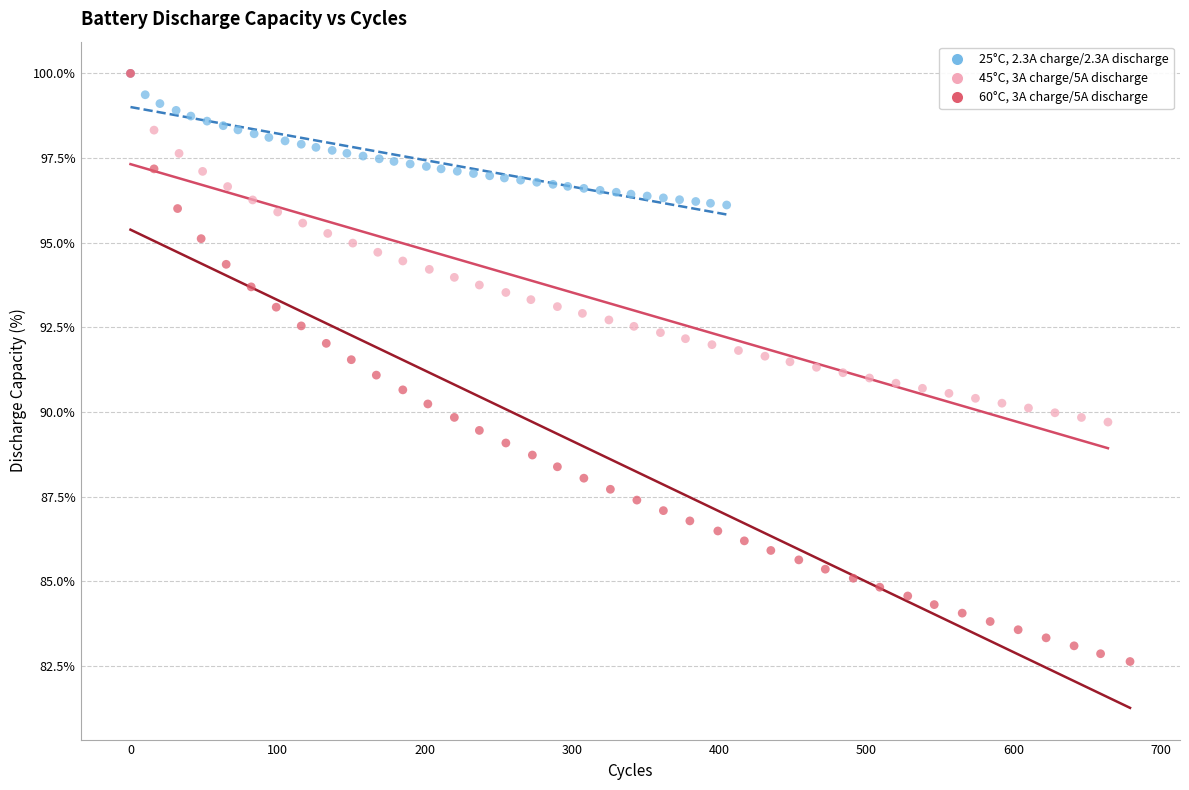

Which series has the widest spread of Y values?

60°C, 3A charge/5A discharge